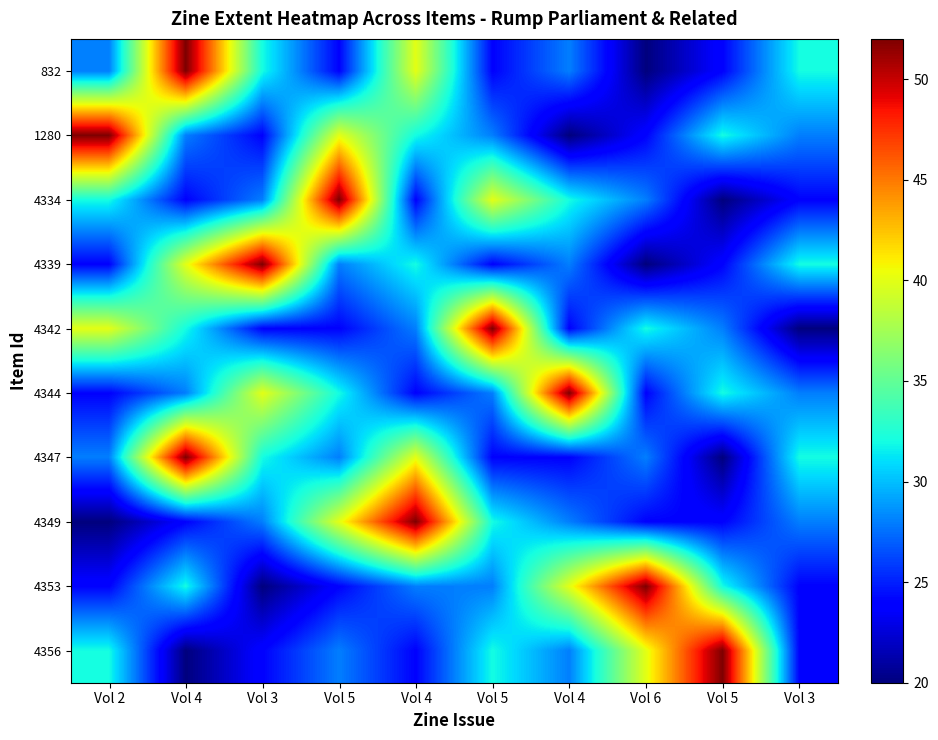

At Vol 6, list the series in order from largest to smallest.

4353, 4356, 4342, 4334, 4347, 1280, 4344, 4349, 832, 4339